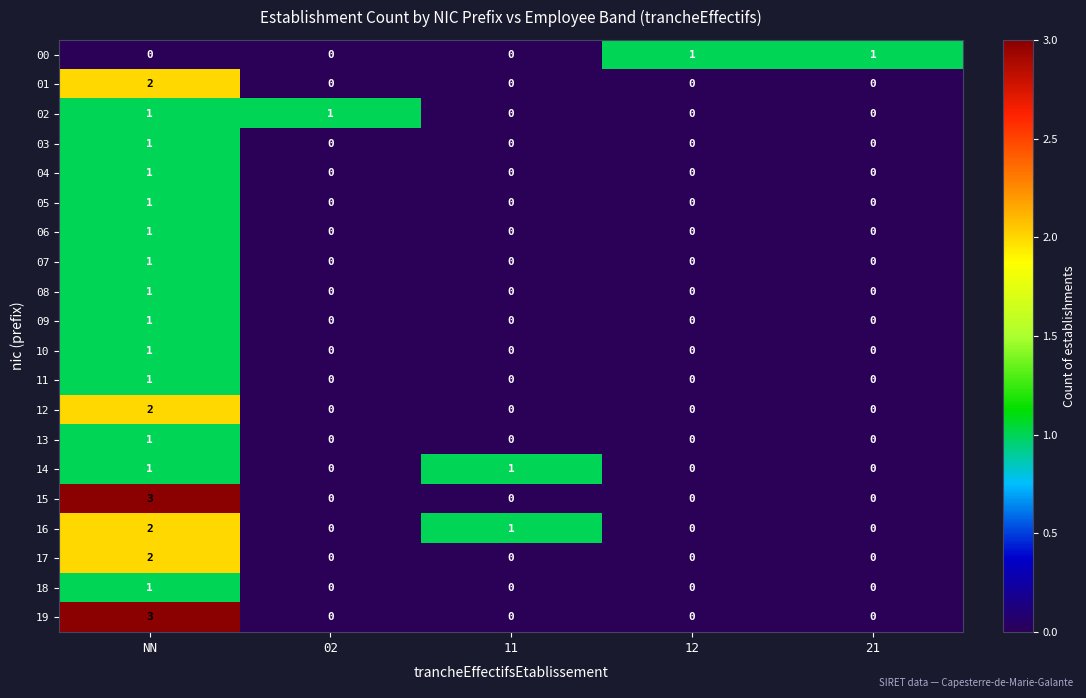

Is the value of 19 at NN greater than the value of 18 at 12?

Yes